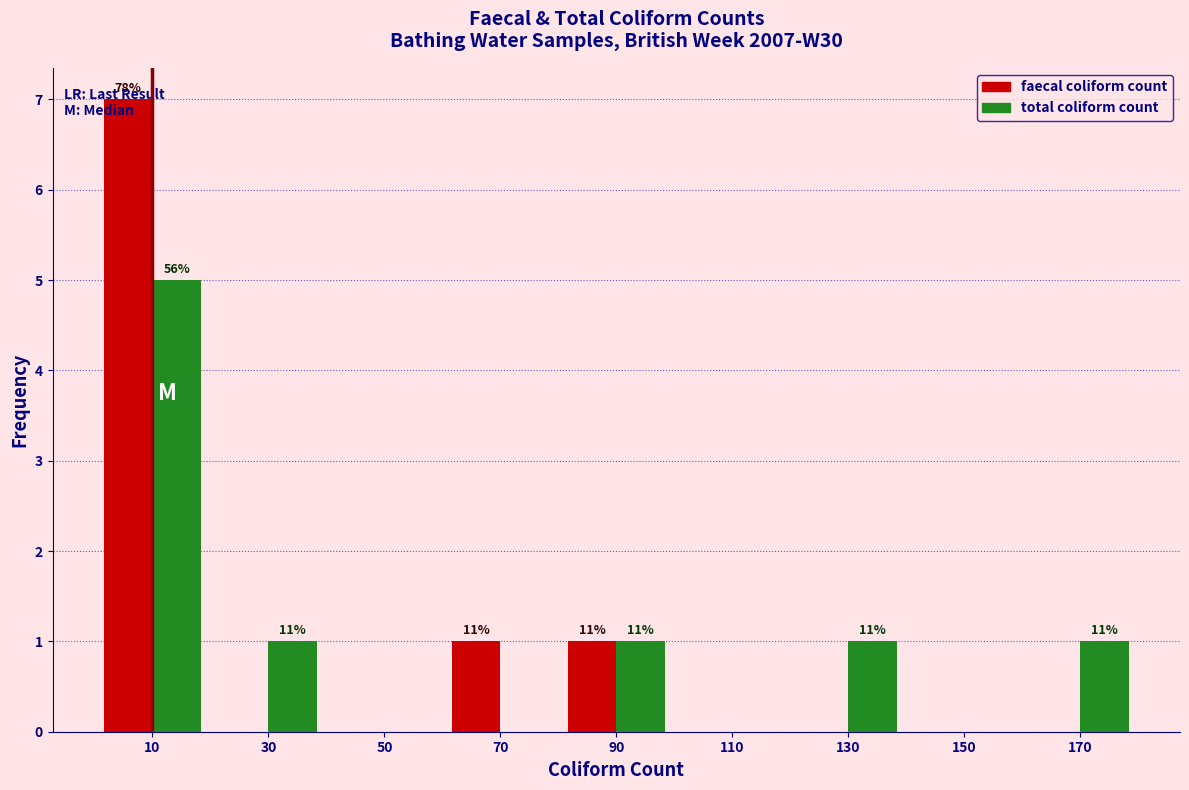

In the faecal coliform count series, which range on the x-axis has the tallest bar?

0 to 20